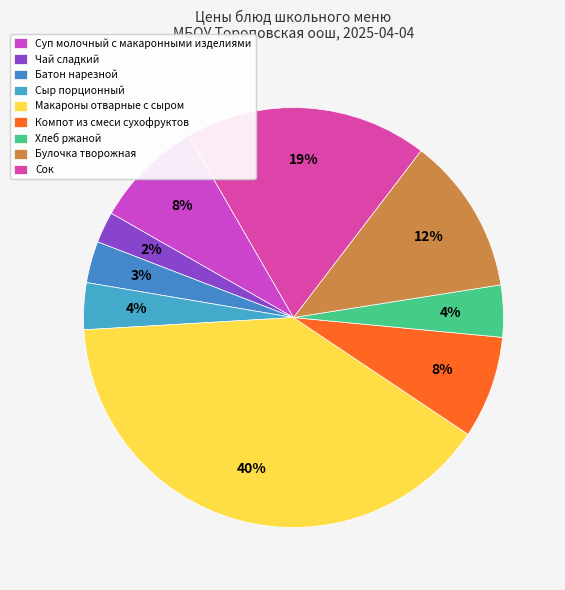

Is it true that Хлеб ржаной is 14% of the pie?

False